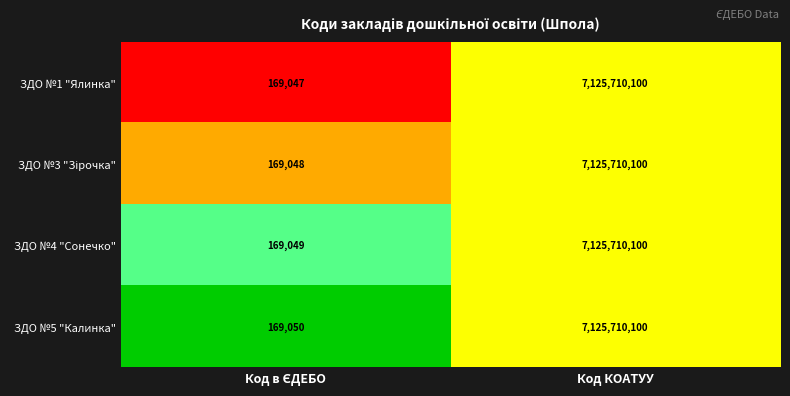

True or false: ЗДО №4 "Сонечко" has a value of 12092716749 at Код КОАТУУ.

False